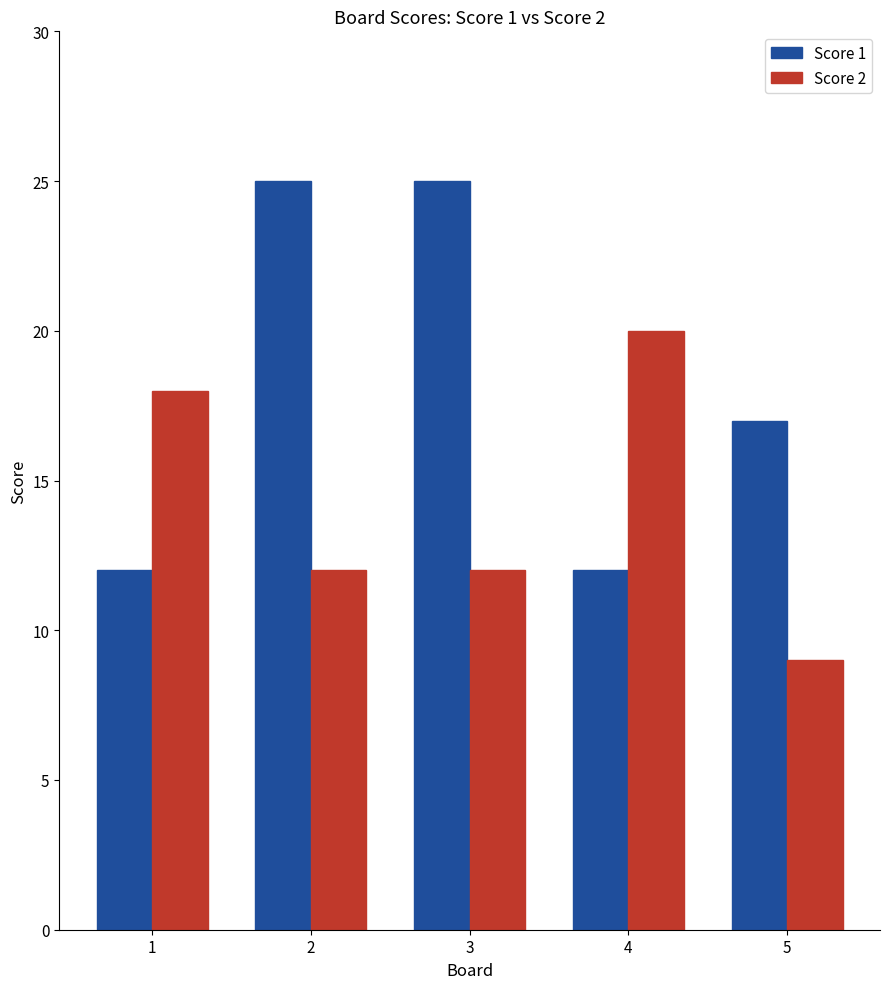

How many categories are shown in the chart?

5